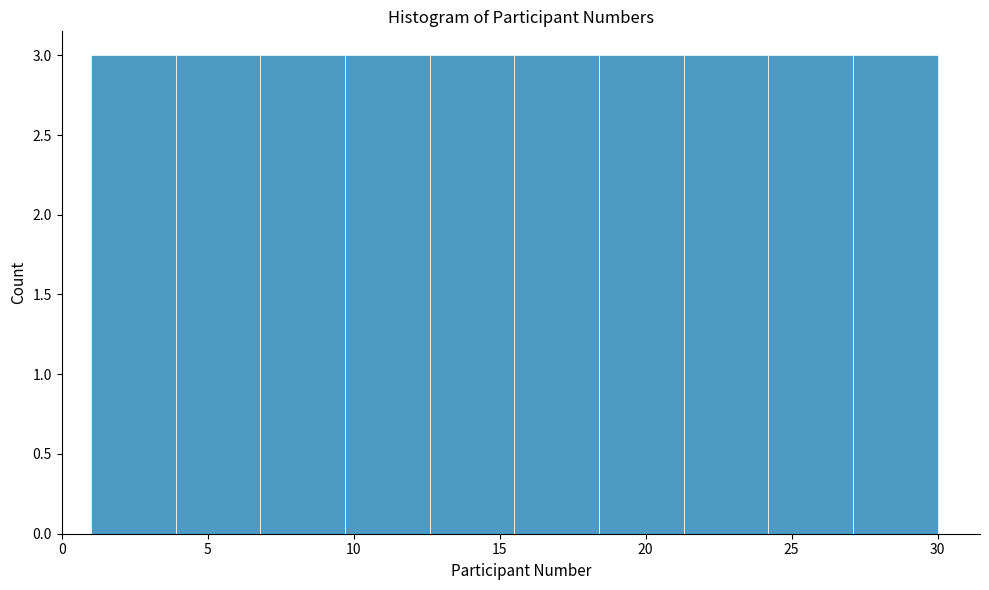

Reading left to right, transcribe this chart: for each bar, give the range it covers on the x-axis and its height. Neither the bar edges nor the heights are printed on the chart, so give them approximately, as read against the axes.

1.0 to 3.9: 3
3.9 to 6.8: 3
6.8 to 9.7: 3
9.7 to 12.6: 3
12.6 to 15.5: 3
15.5 to 18.4: 3
18.4 to 21.3: 3
21.3 to 24.2: 3
24.2 to 27.1: 3
27.1 to 30.0: 3